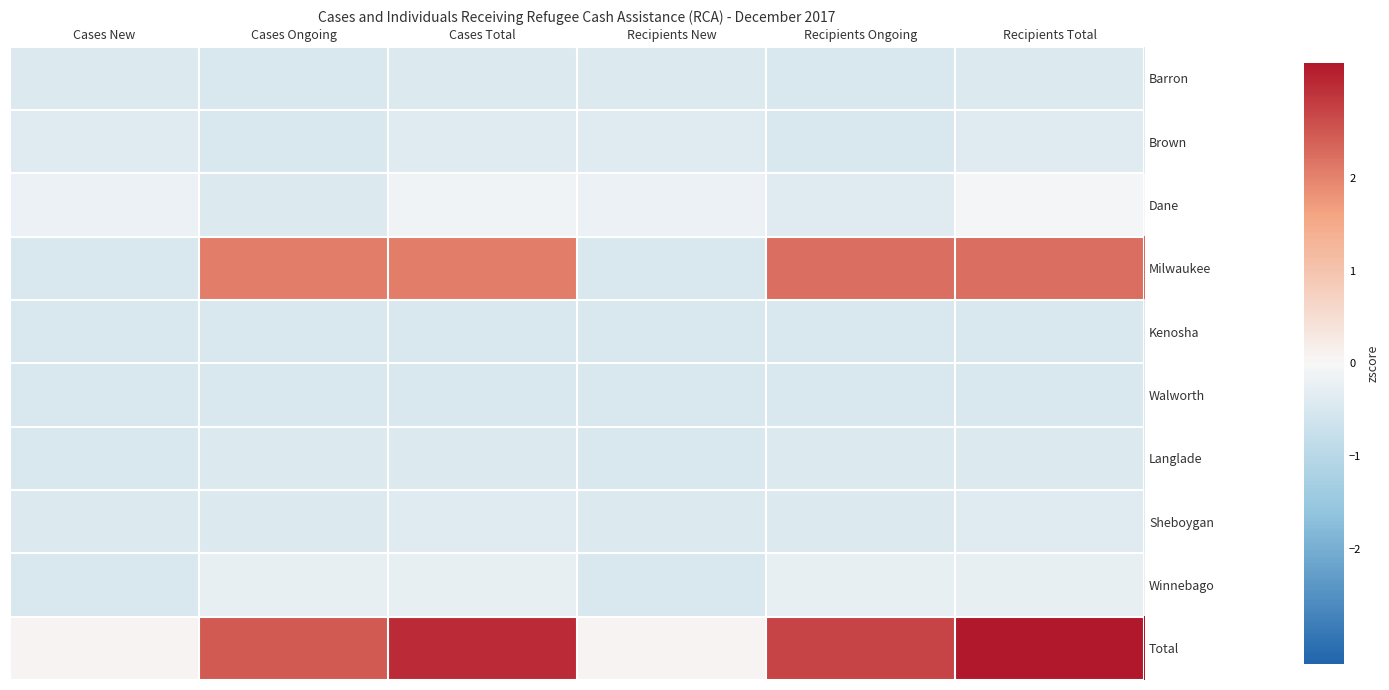

At how many categories does at least one series exceed 3?

2